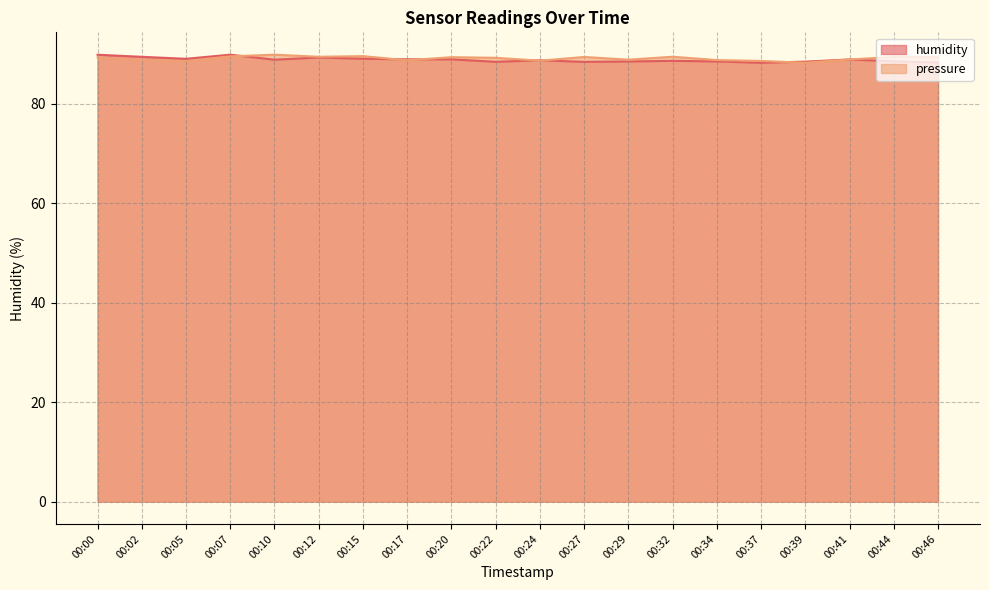

What is the value of the humidity point at the 6th from the left?

89.3